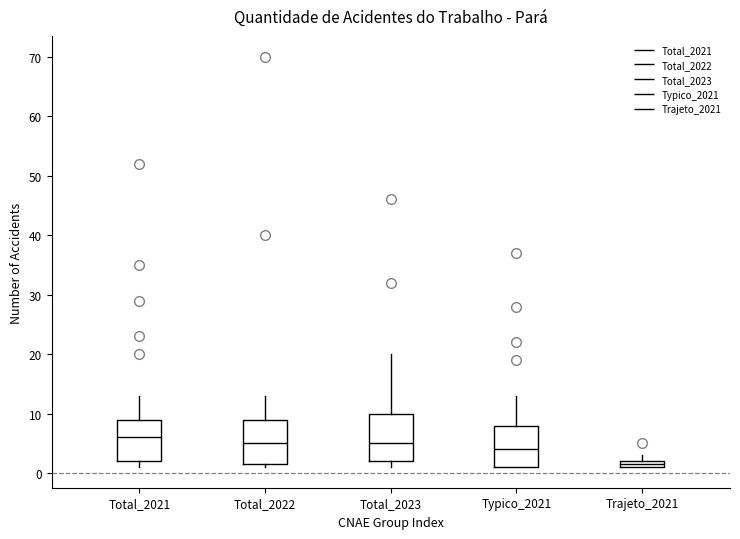

Where does the median line of the box for Total_2023 sit on the y-axis? The values are not printed on the chart, so give them approximately, as read against the axis.

5